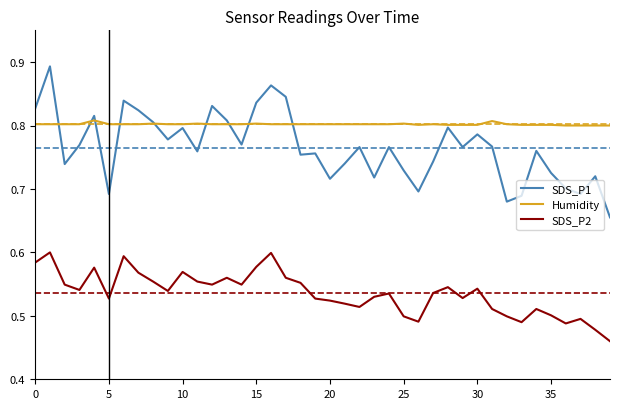

Rank the series by their maximum value, from lowest to highest.

SDS_P2, Humidity, SDS_P1